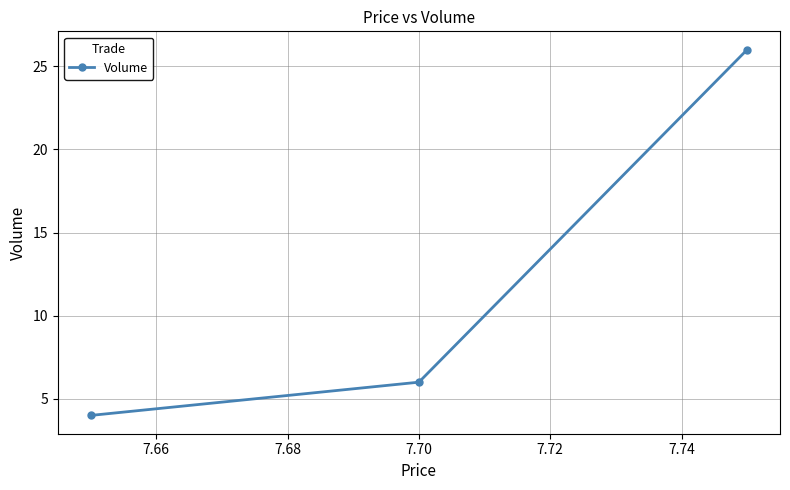

What is the value of the 2nd point from the left?

6